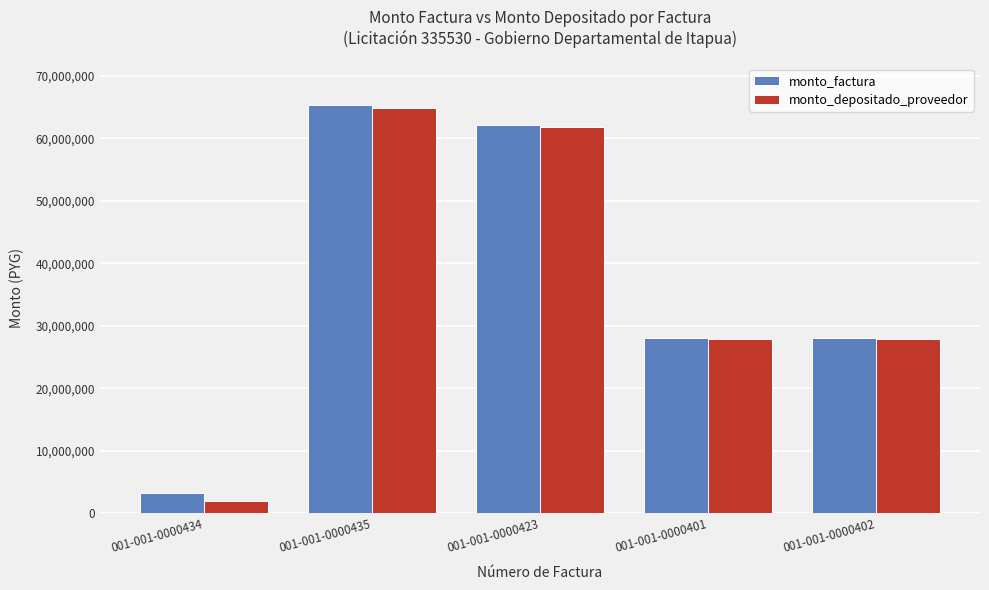

What is the label of the 1st bar from the left?

001-001-0000434